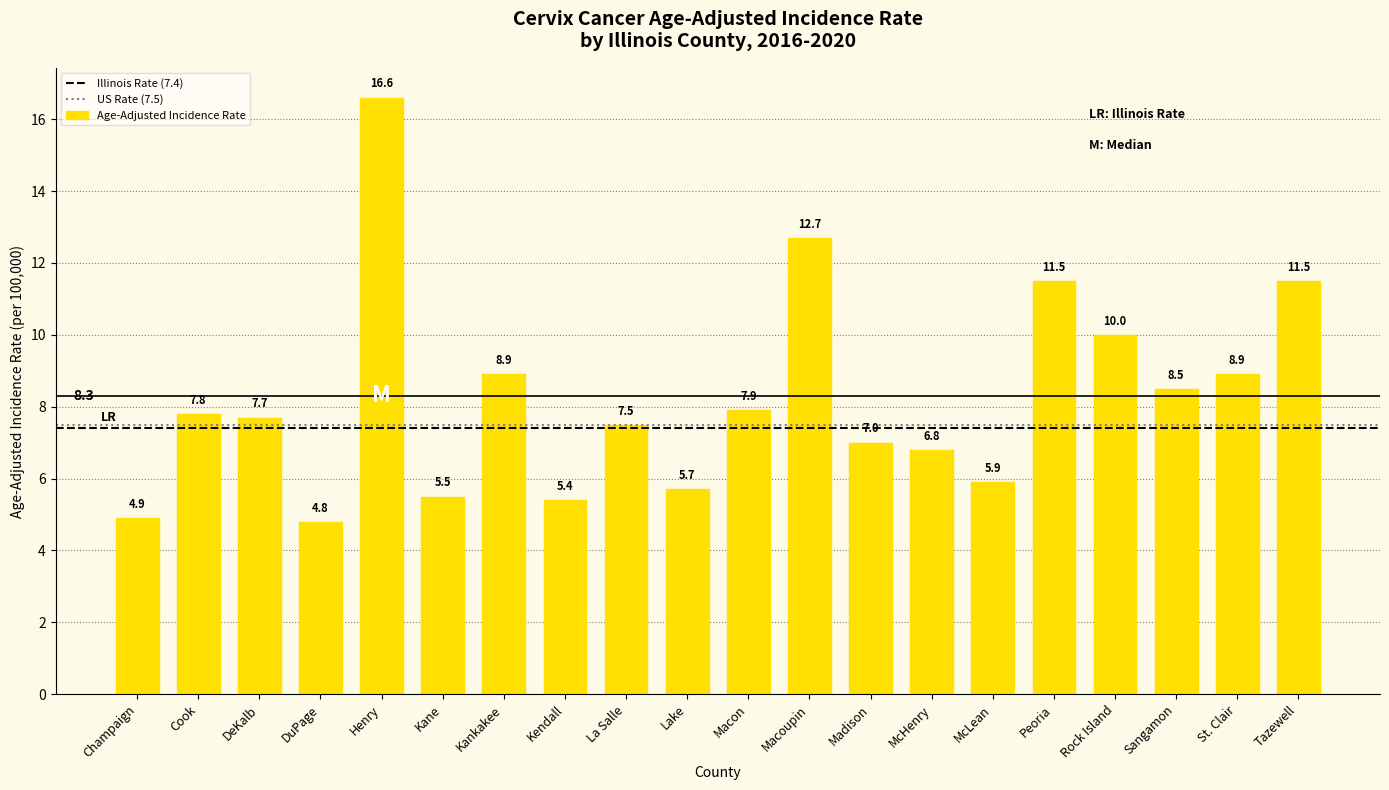

Reading left to right, what are all the values shown in this chart?

4.9	7.8	7.7	4.8	16.6	5.5	8.9	5.4	7.5	5.7	7.9	12.7	7.0	6.8	5.9	11.5	10.0	8.5	8.9	11.5